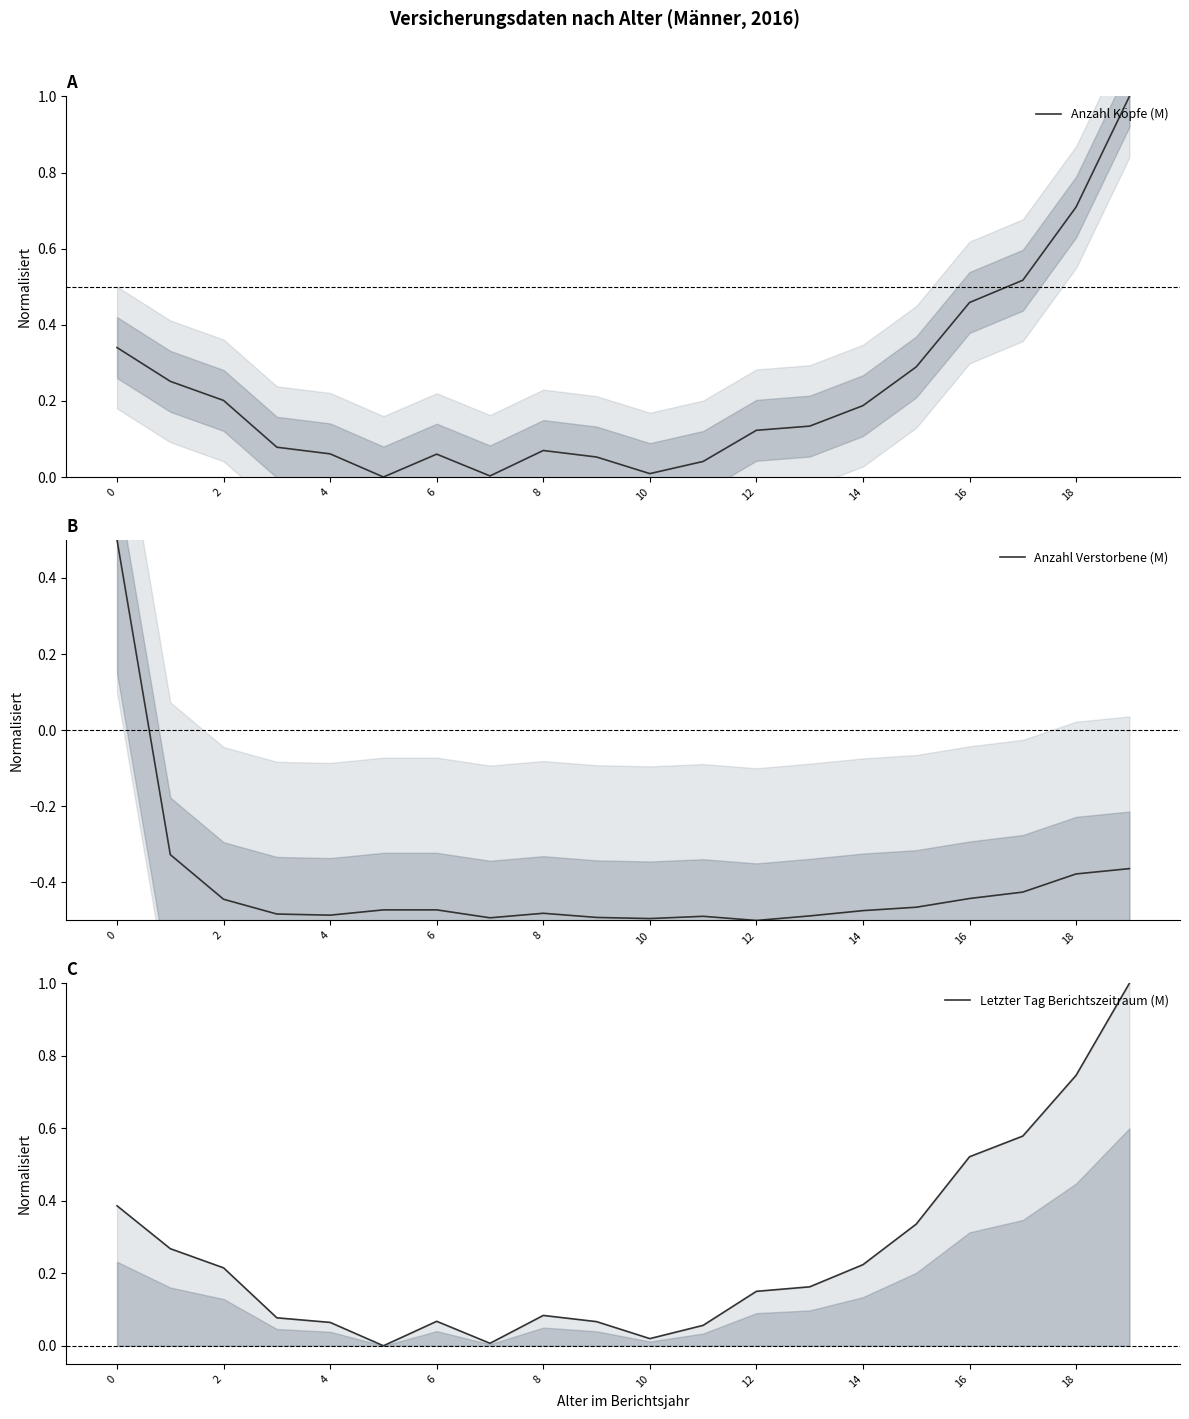

True or false: Letzter Tag Berichtszeitraum (M) has a value of 0.2 at 13.

False